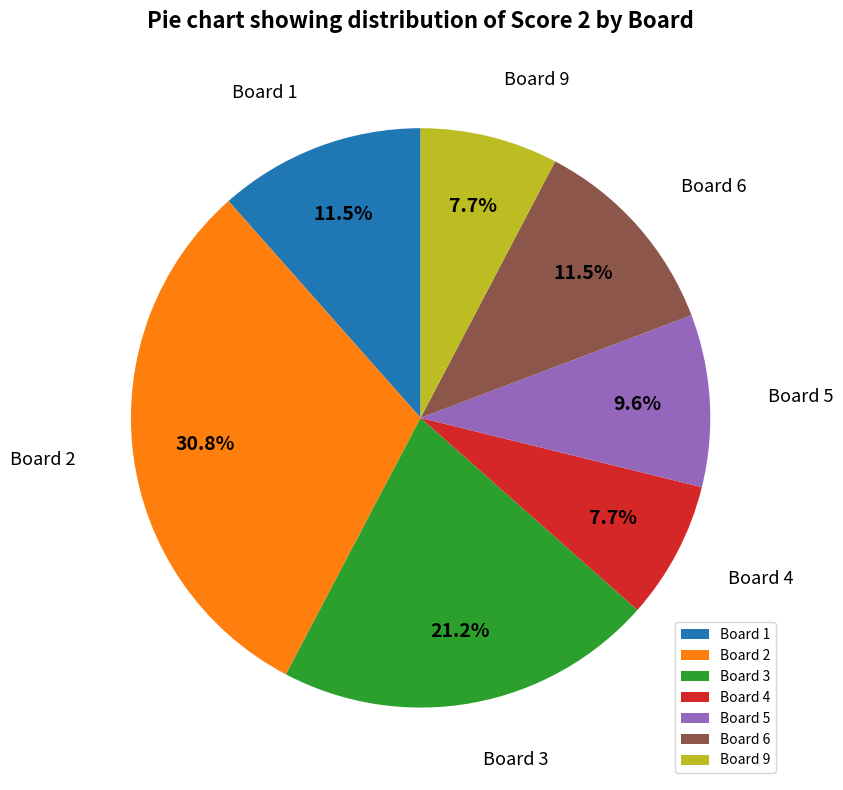

Which has a higher value, Board 9 or Board 5?

Board 5